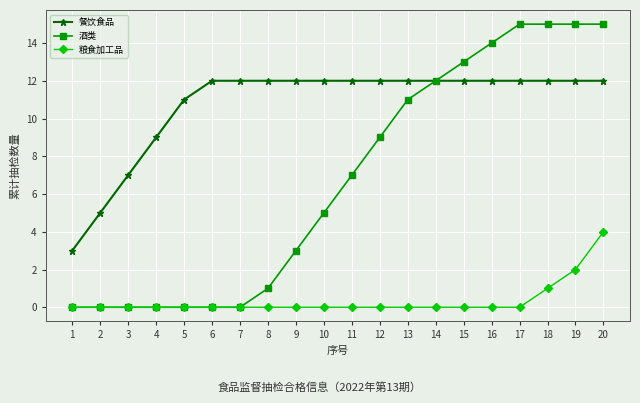

Which series changed the most between 6 and 15?

酒类